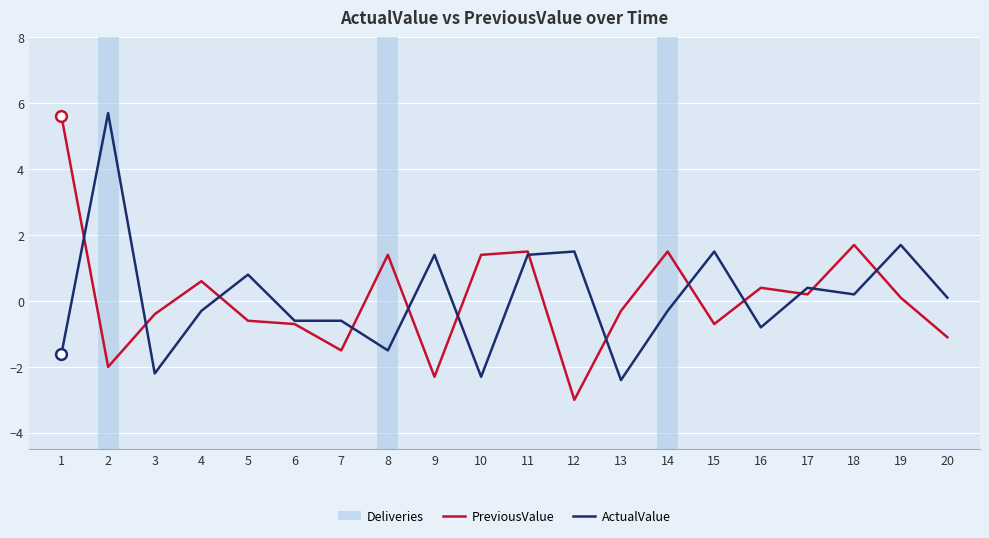

Which series reaches the maximum Y coordinate?

ActualValue